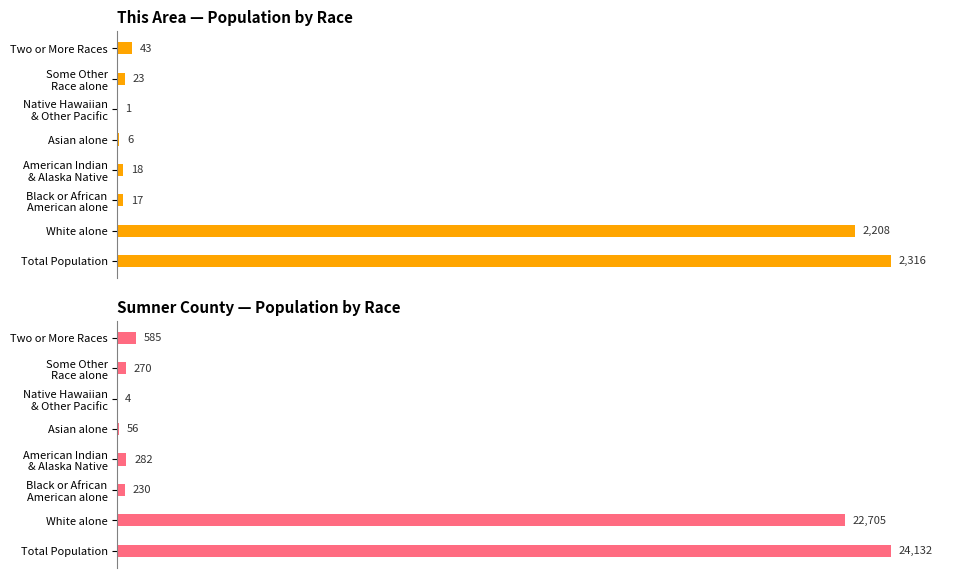

Which series has the largest range (max minus min)?

Sumner County